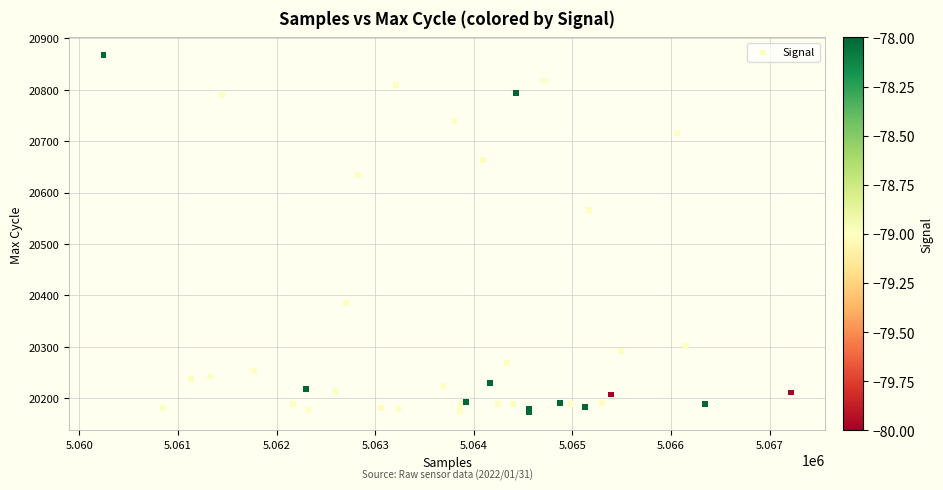

What Y value in the scatter plot is closest to 20519?

20566